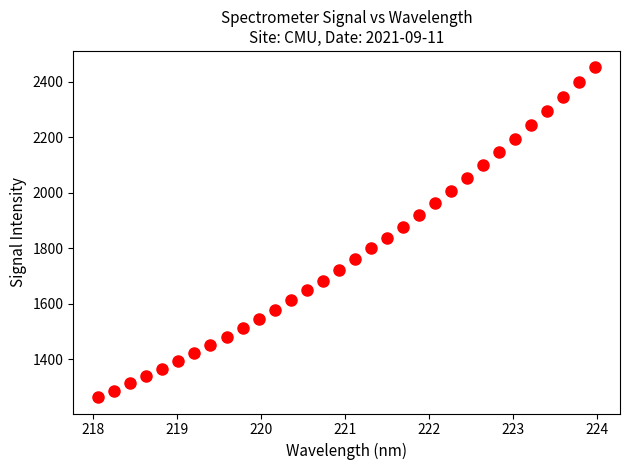

What is the range of Y values (max minus min)?

1188.1